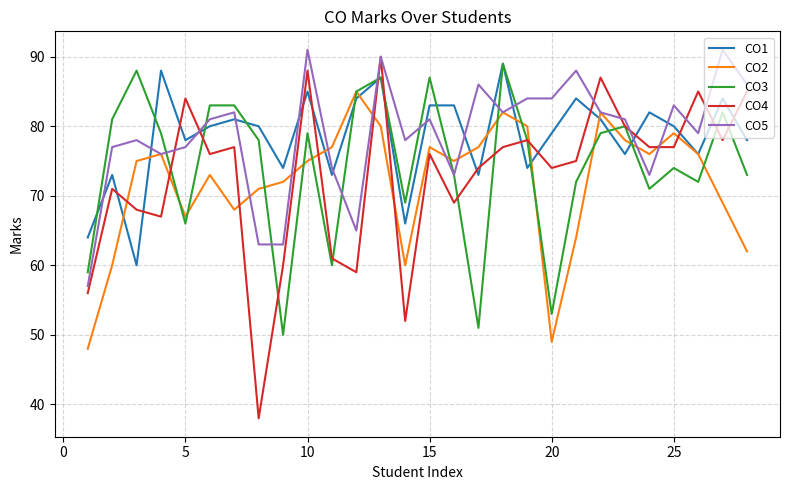

What is the lowest value of the CO1 series?

60